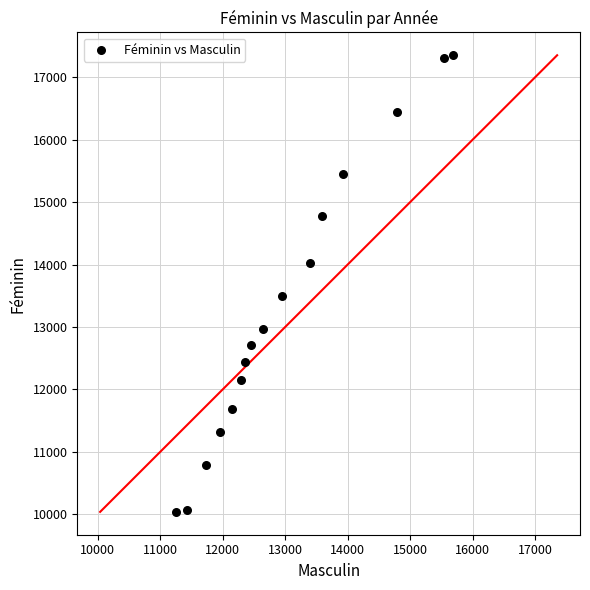

What Y value in the scatter plot is closest to 13695?

13489